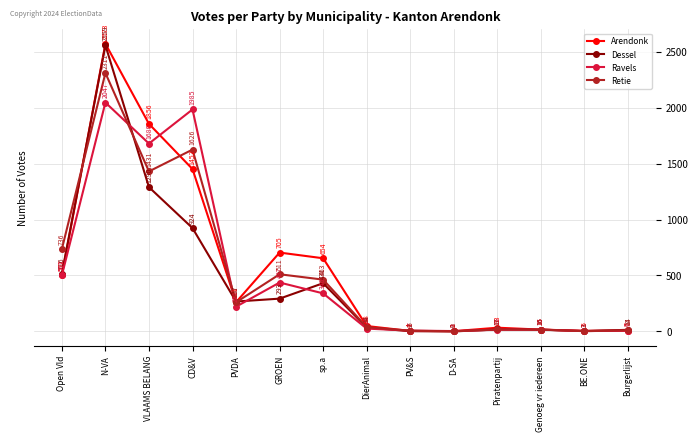

Is the value of Arendonk at Open Vld greater than the value of Dessel at CD&V?

No